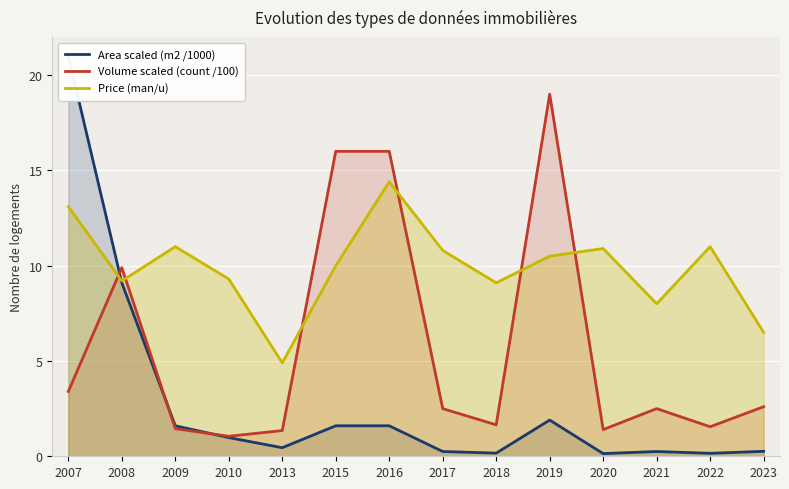

What is the difference between the maximum and minimum values in the Price (man/u) series?

9.5